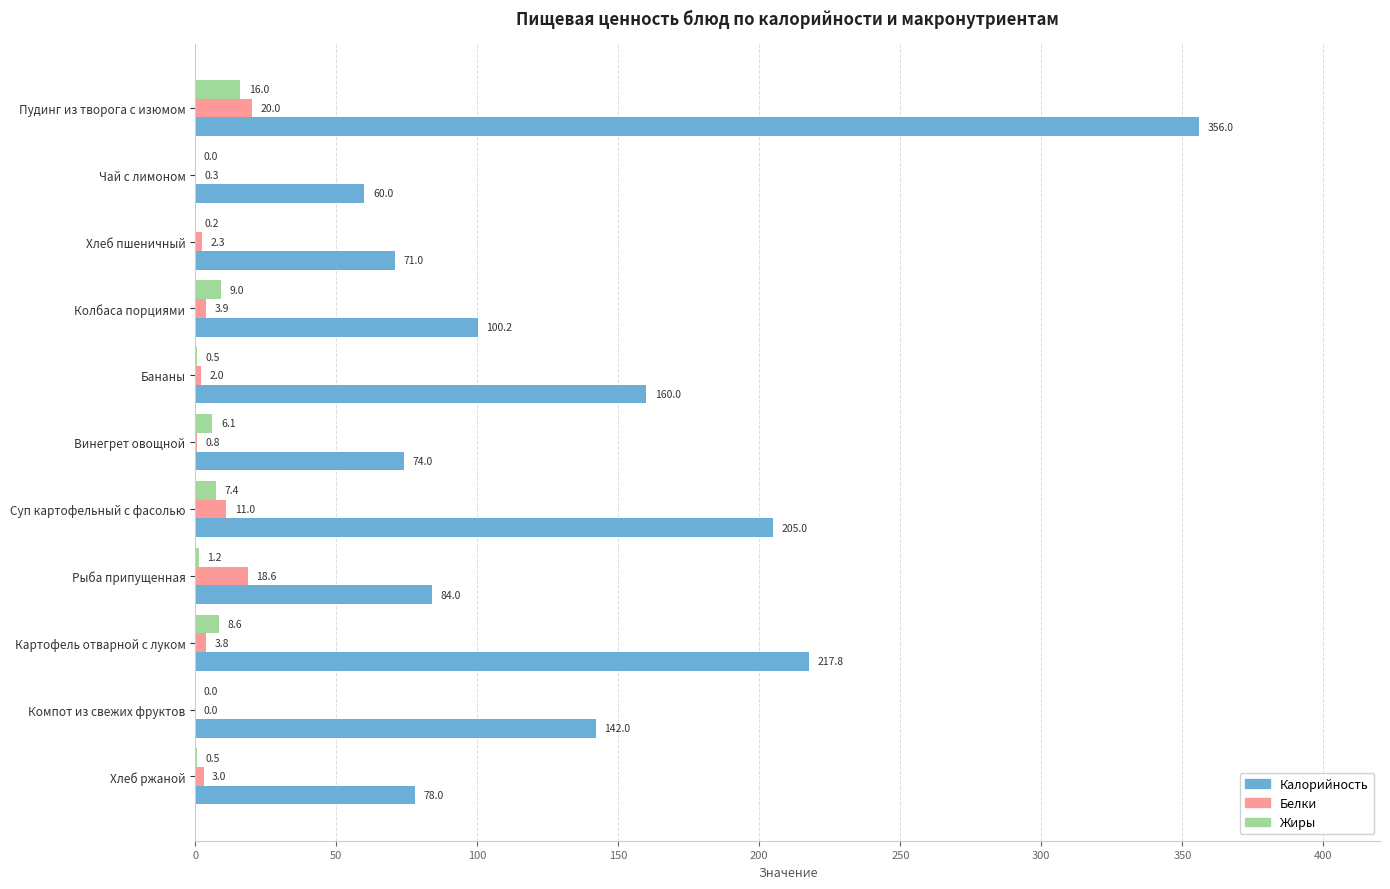

The Белки series shows 0.0 at Компот из свежих фруктов. True or false?

True